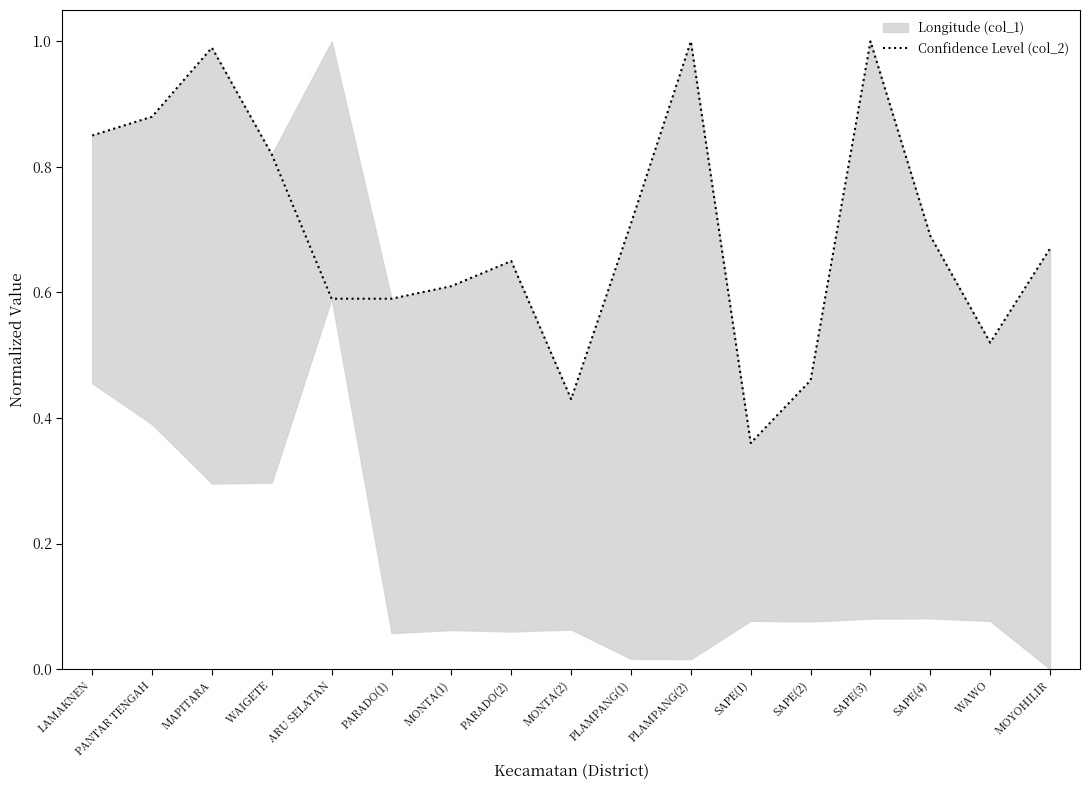

Reading right to left, what are all the values shown in this chart?

MOYOHILIR=0.7	WAWO=0.5	SAPE(4)=0.7	SAPE(3)=1.0	SAPE(2)=0.5	SAPE(1)=0.4	PLAMPANG(2)=1.0	PLAMPANG(1)=0.7	MONTA(2)=0.4	PARADO(2)=0.7	MONTA(1)=0.6	PARADO(1)=0.6	ARU SELATAN=0.6	WAIGETE=0.8	MAPITARA=1.0	PANTAR TENGAH=0.9	LAMAKNEN=0.8